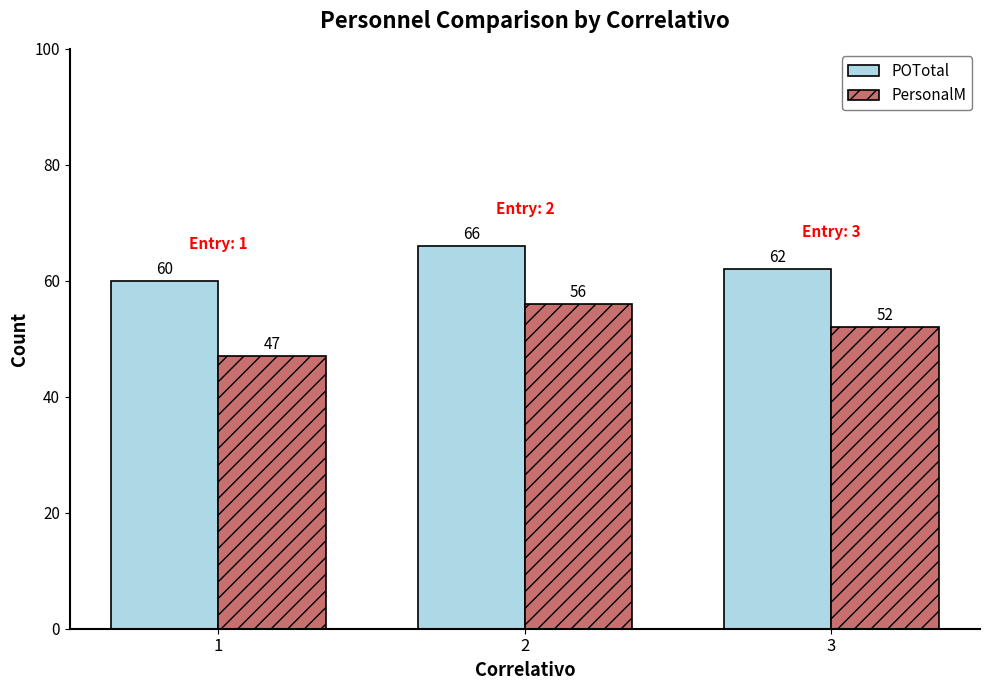

What is the spread (max minus min) of values at 3?

10